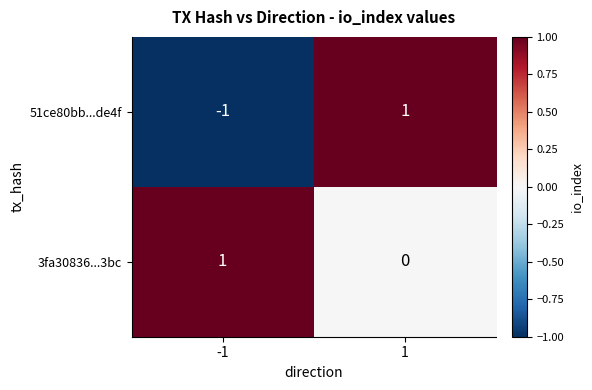

Which series has the largest total across all categories?

3fa30836...3bc